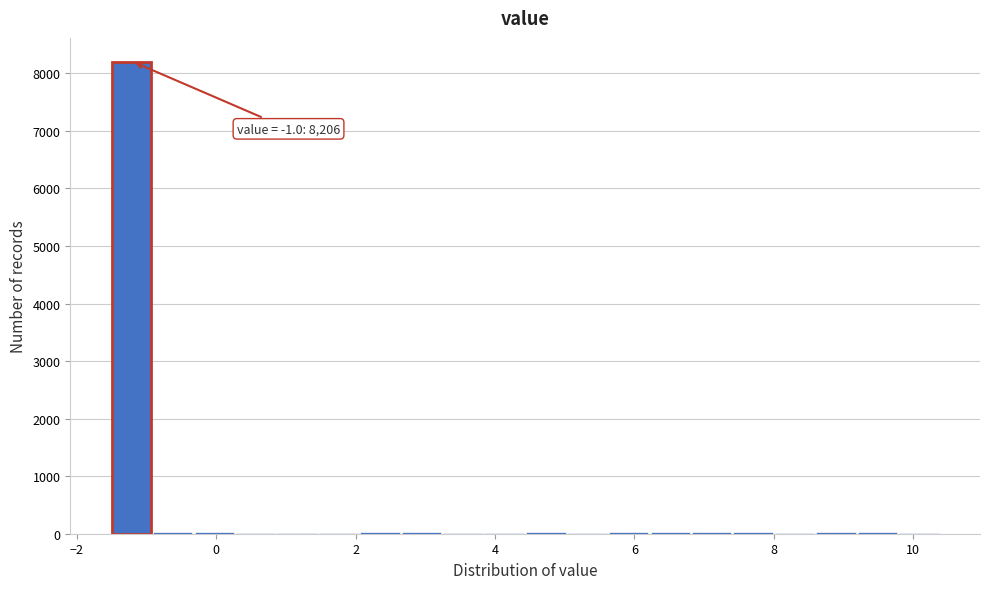

Around what value on the x-axis is the tallest bar? Give the approximate position of its centre, as read against the axis.

-1.2